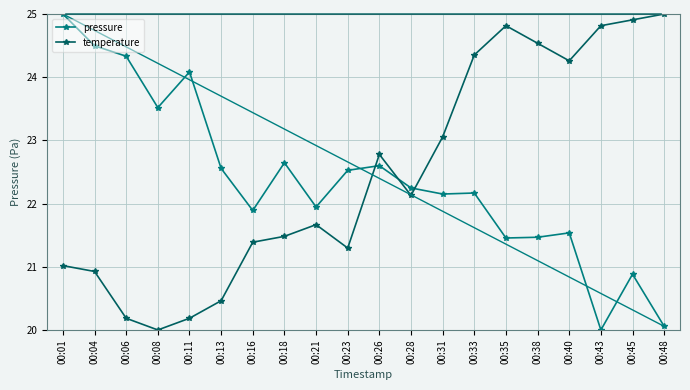

What is the spread (max minus min) of values at 00:31?

0.9